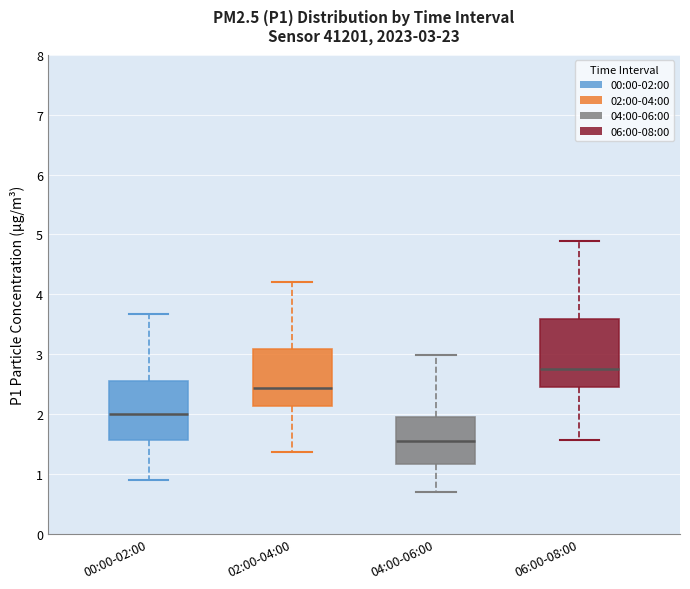

Comparing the boxes themselves (not the whiskers), which one is the tallest?

06:00-08:00